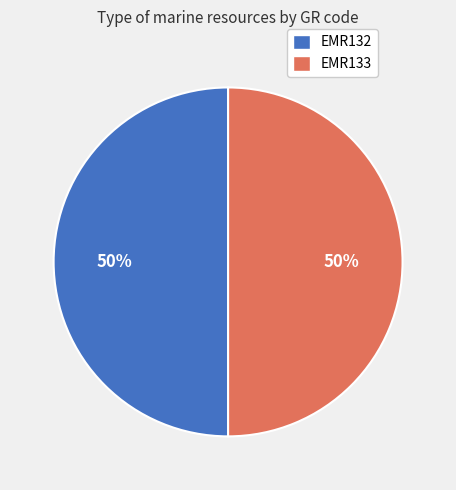

How many segments does this pie chart have?

2